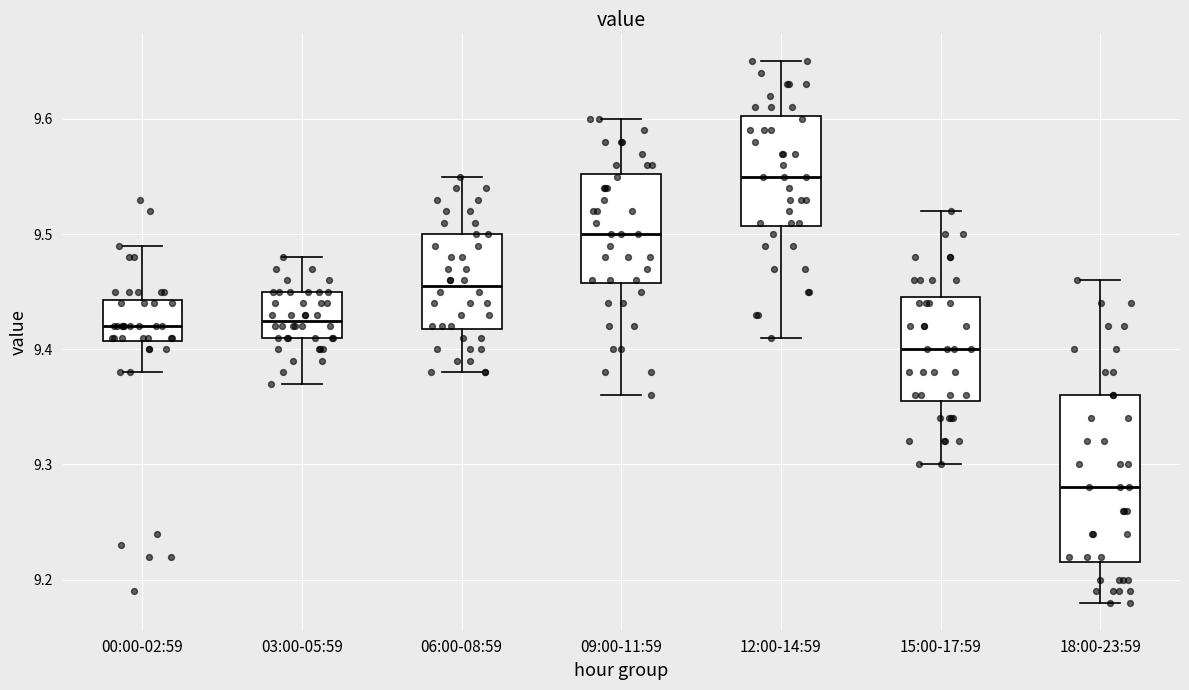

Comparing the boxes themselves (not the whiskers), which one is the tallest?

18:00-23:59